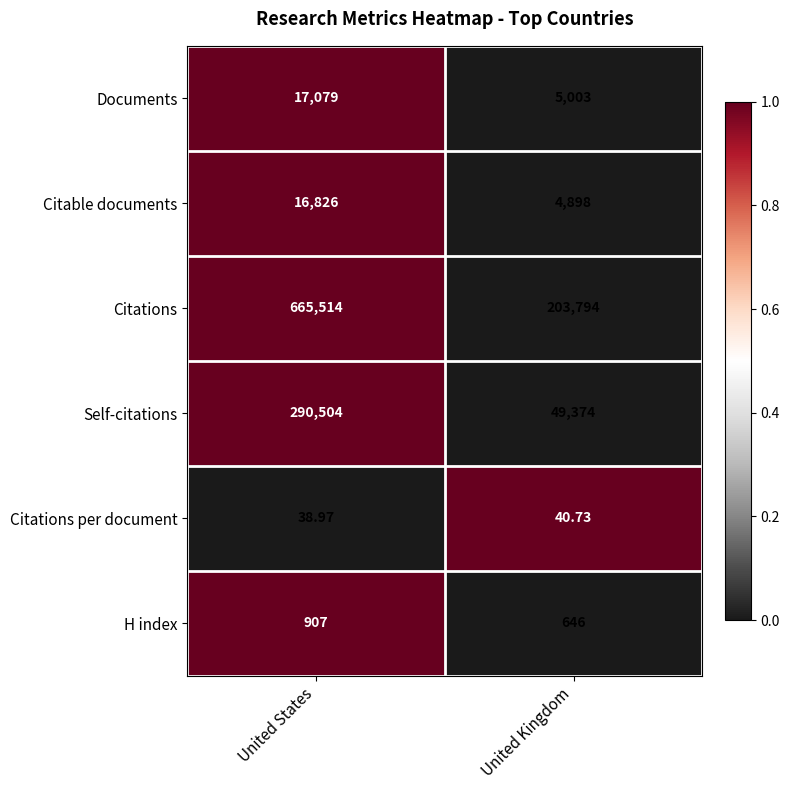

Which label corresponds to the largest value in the chart?

United States